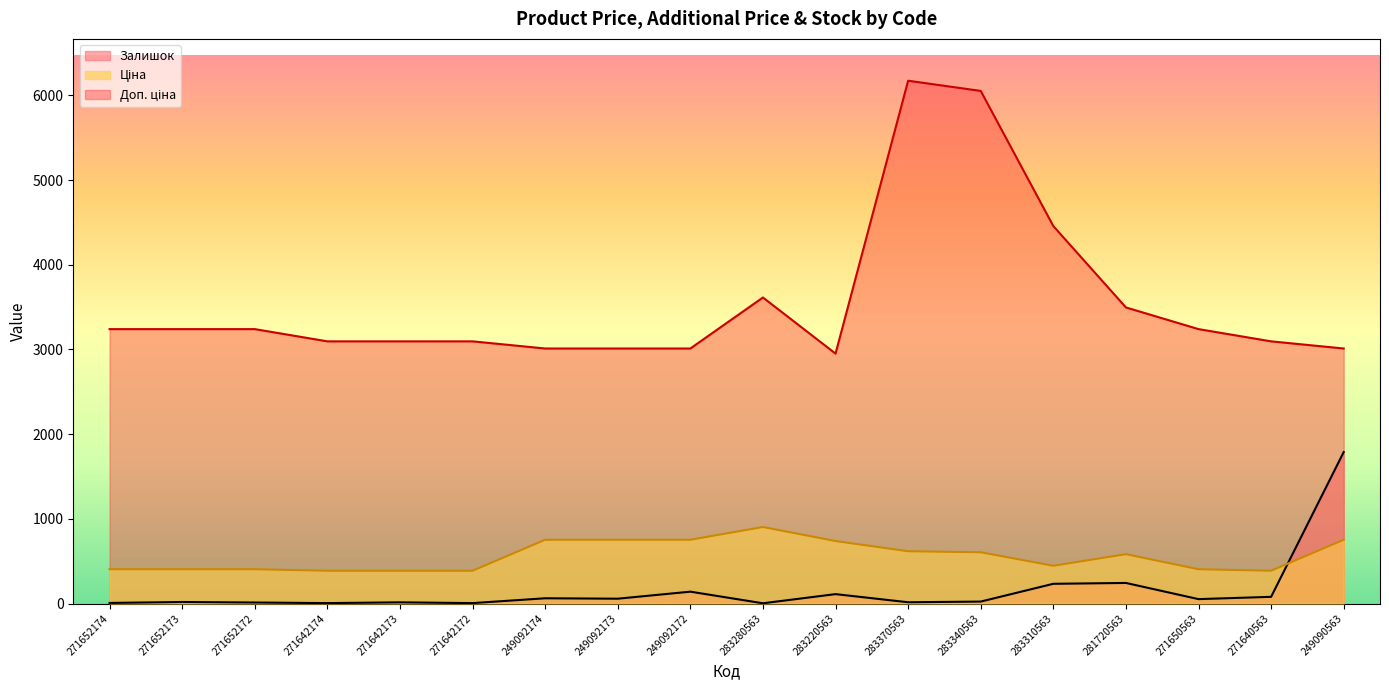

Which category has the lowest value across all series?

283280563